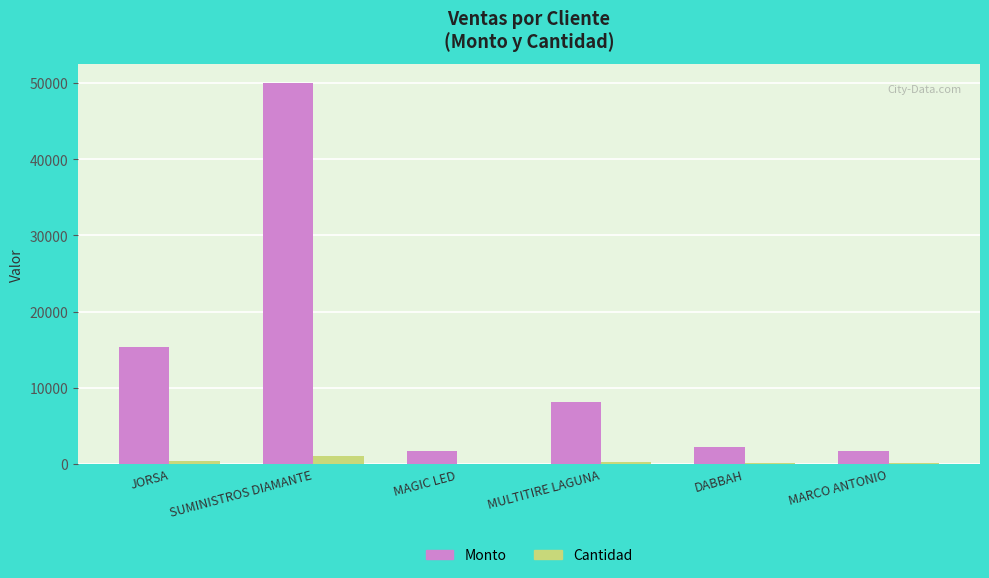

The Monto series shows 3863 at JORSA. True or false?

False